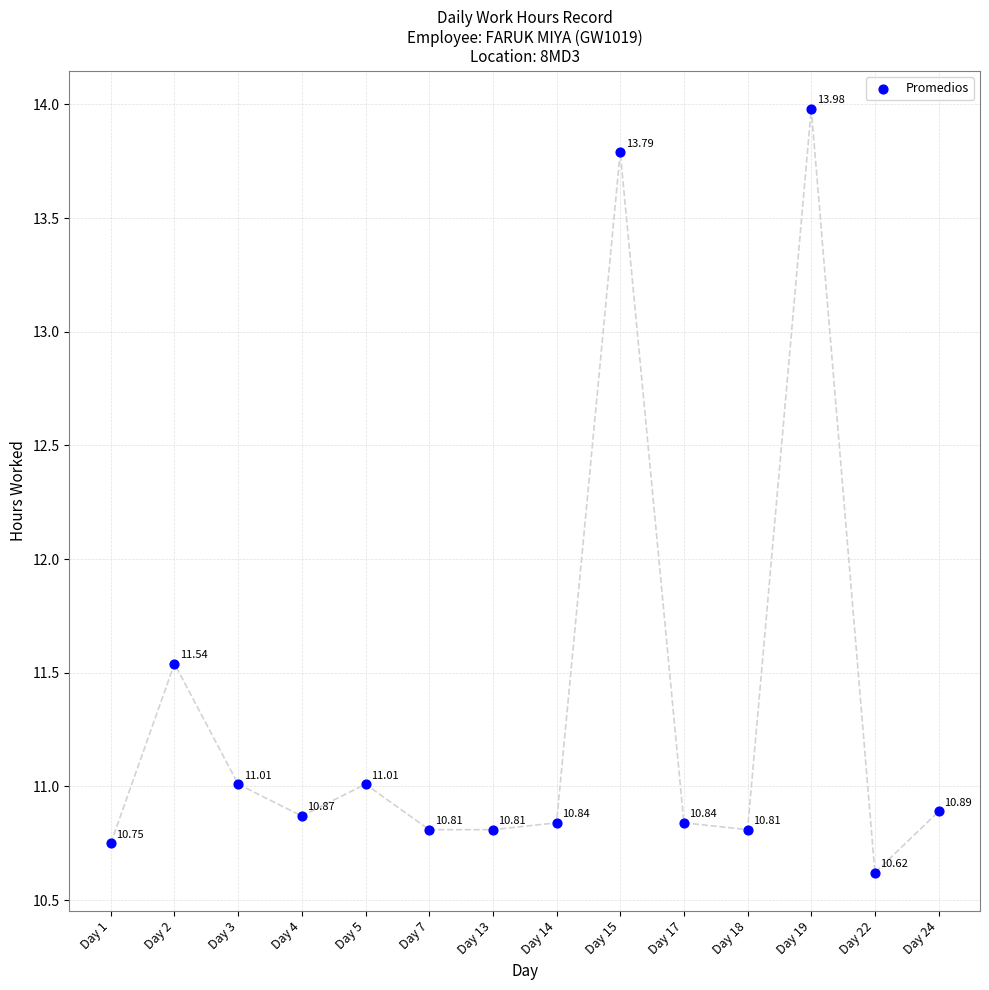

What is the range of Y values (max minus min)?

3.4